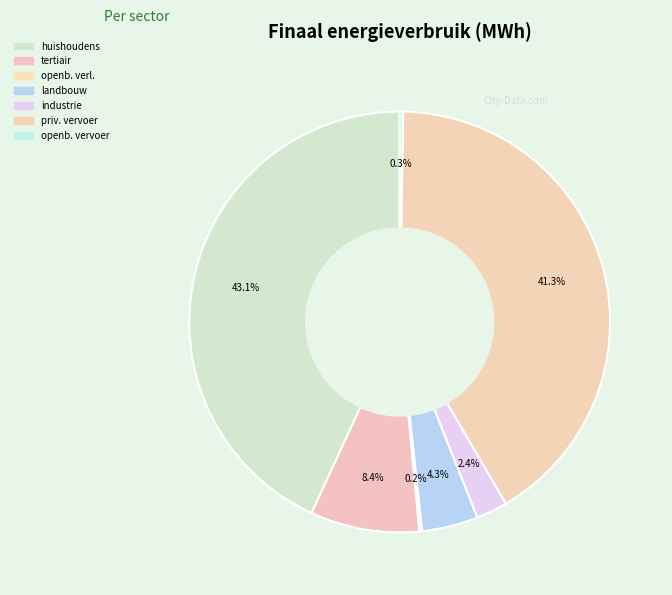

Rank the categories by value from lowest to highest.

openbare verlichting, openbaar vervoer, industrie (niet-ETS), landbouw, tertiair, particulier en commercieel vervoer, huishoudens